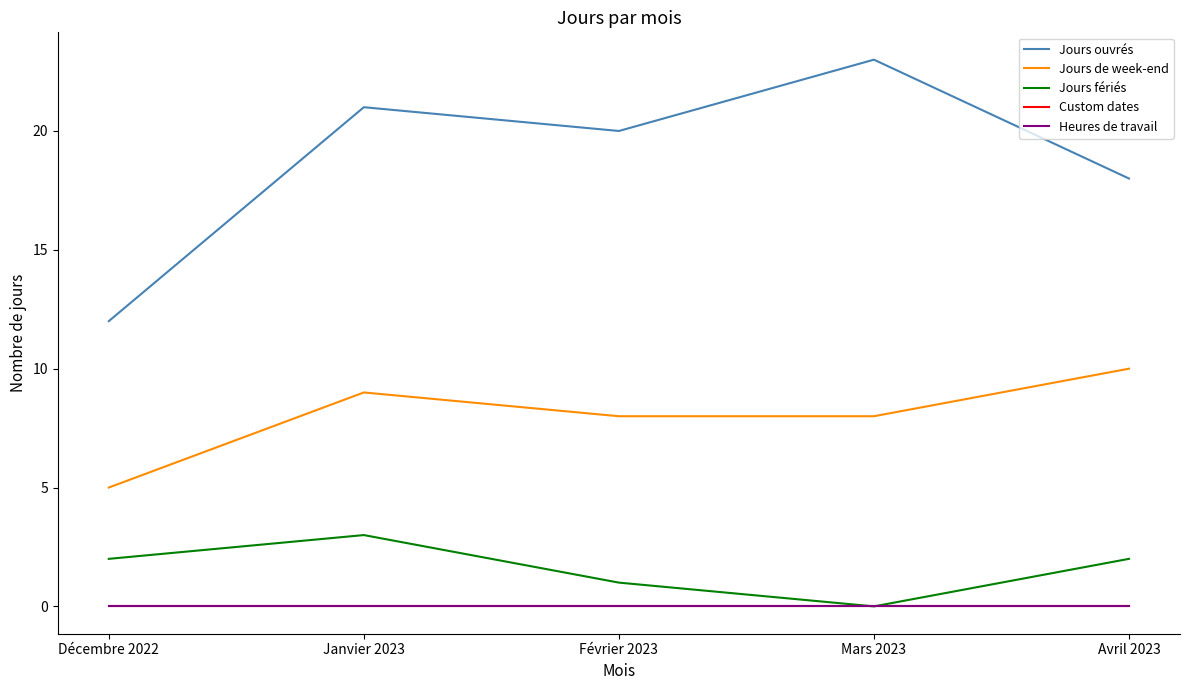

At which category does the chart reach its peak across all series?

Mars 2023